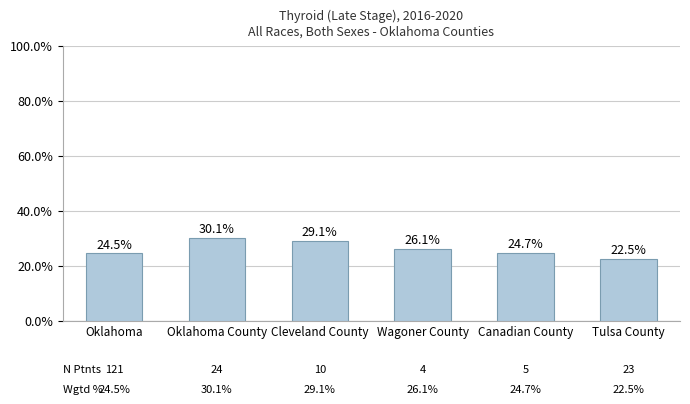

Reading right to left, extract all data points from this chart.

22.5	24.7	26.1	29.1	30.1	24.5